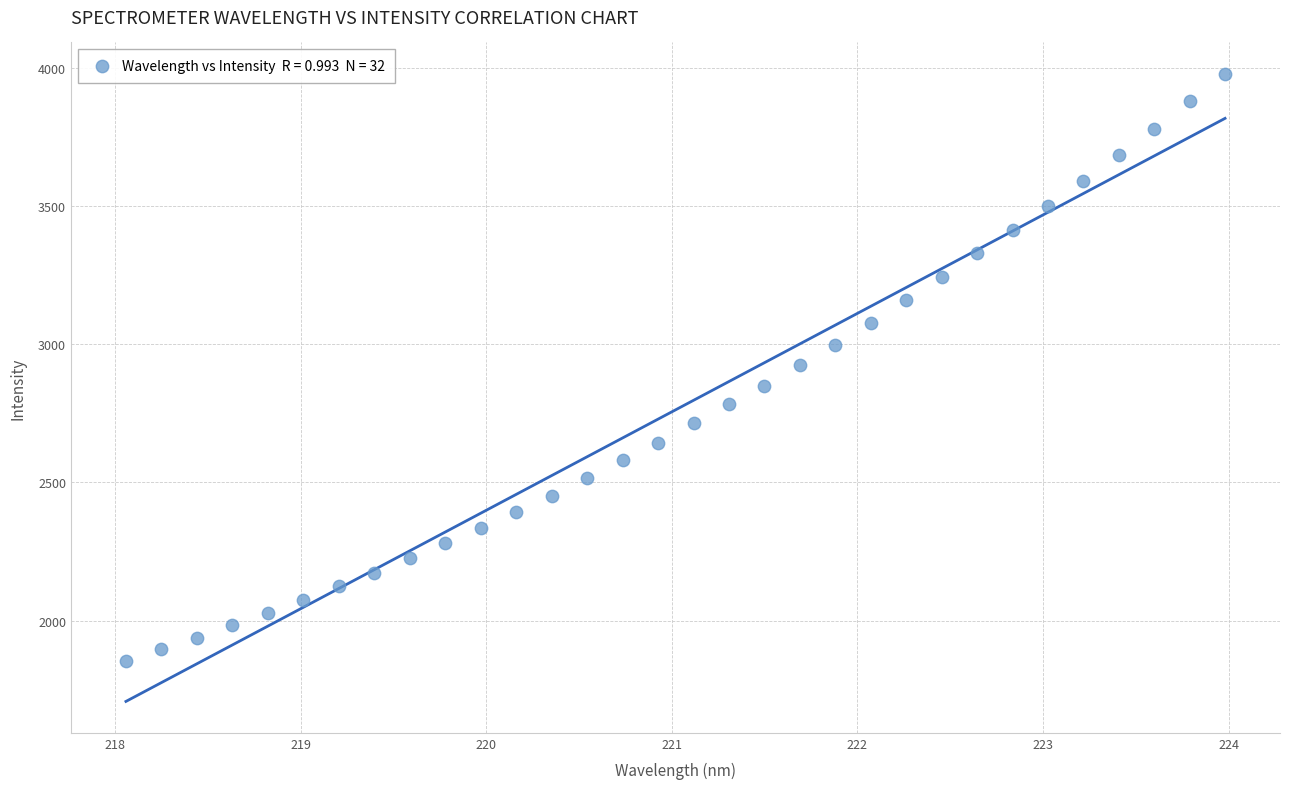

What is the range of X values (max minus min)?

5.9